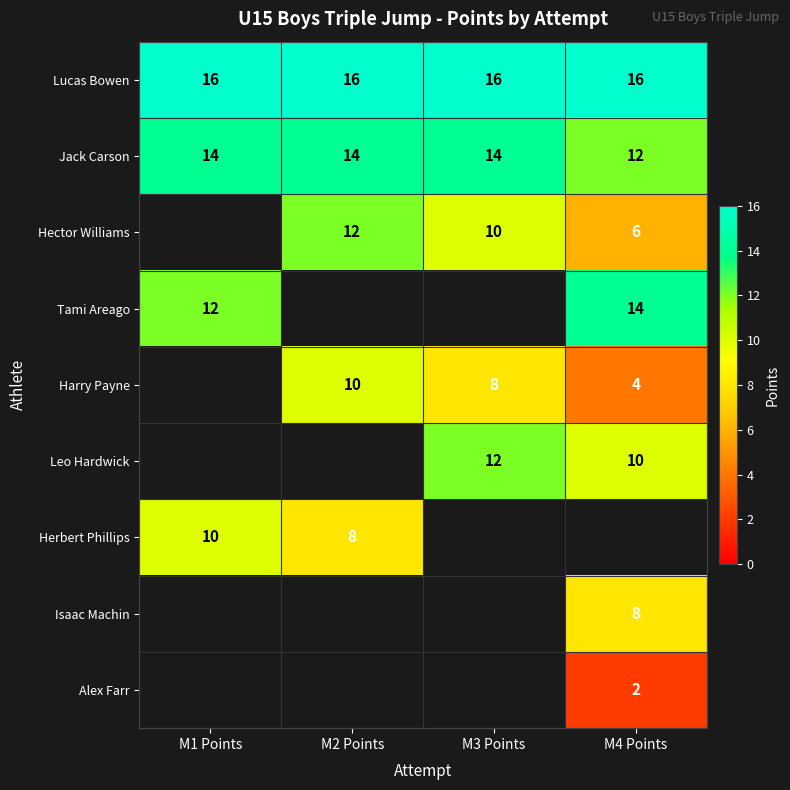

True or false: Harry Payne has a value of 17 at M2 Points.

False